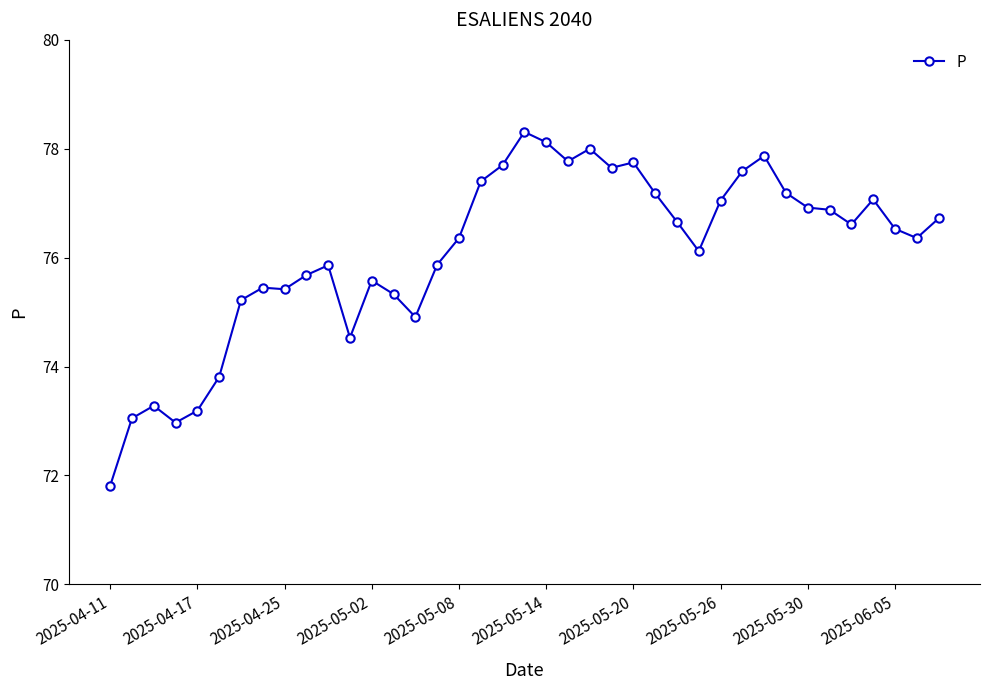

What is the sum of all values?

2967.8